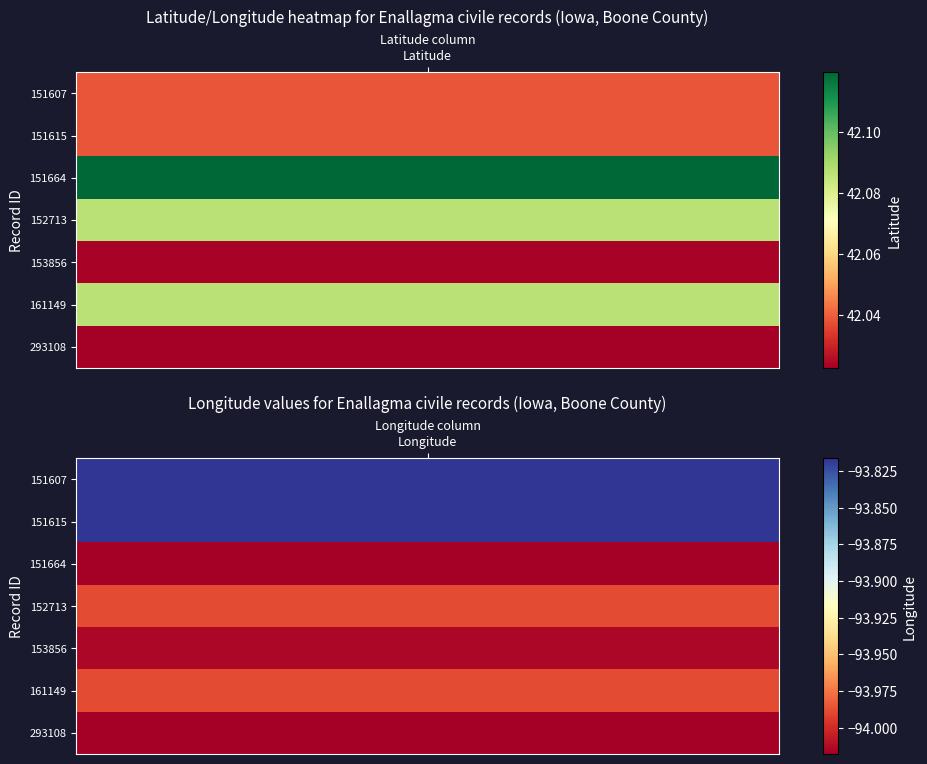

Rank the categories by 293108 value from lowest to highest.

1, 0